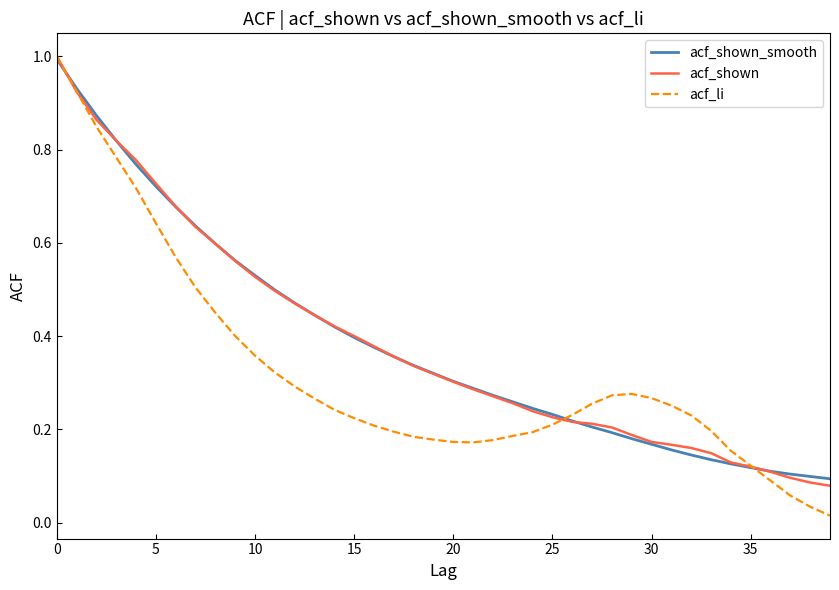

What is the maximum value shown in the chart?

1.0